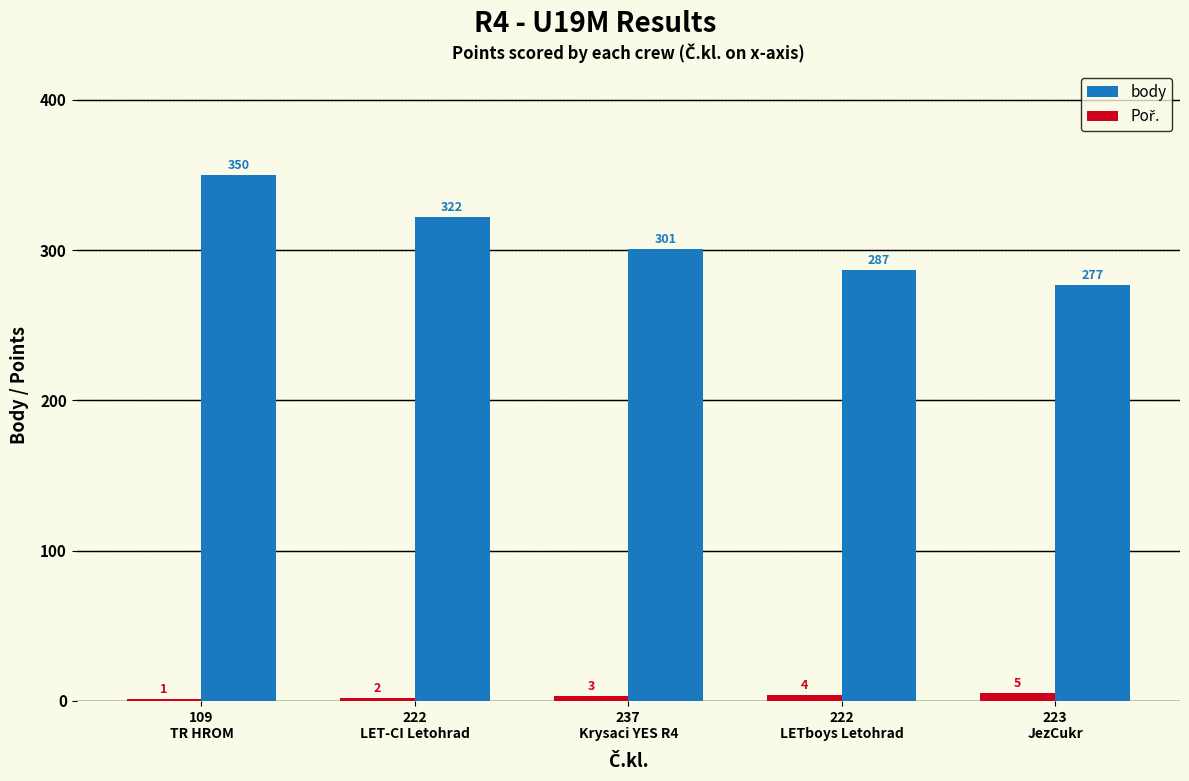

True or false: body has a value of 629 at 109
TR HROM.

False